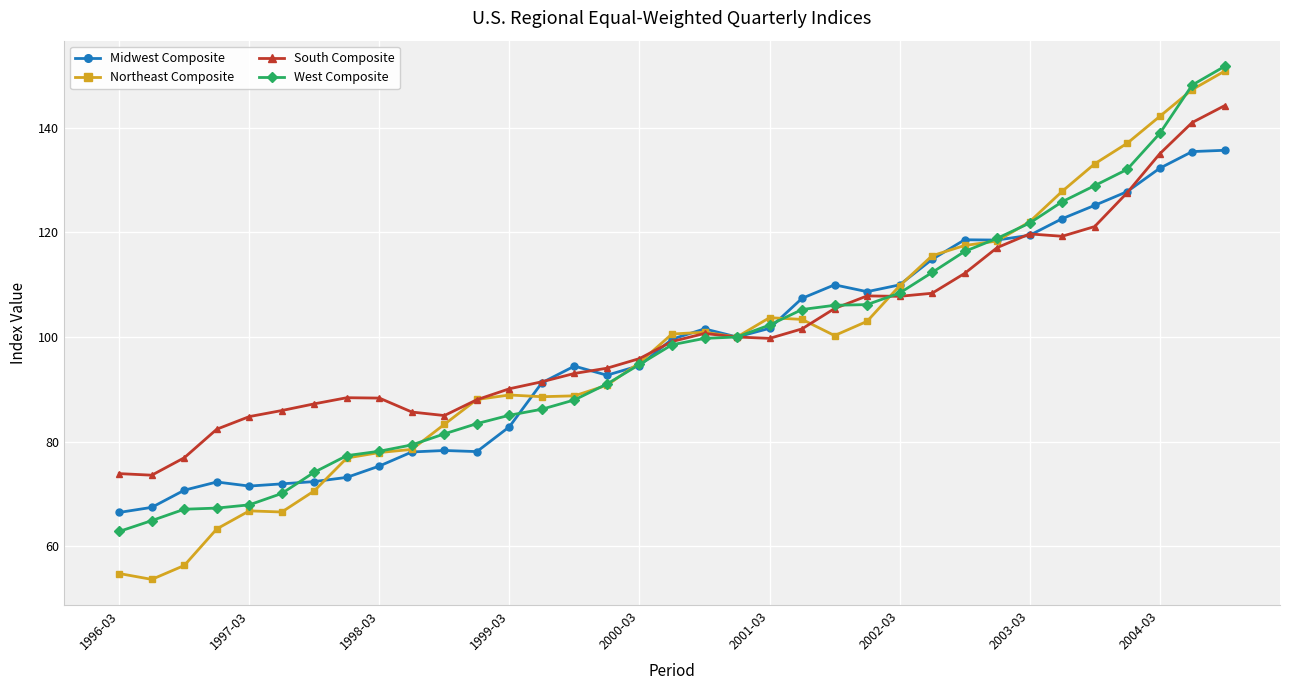

True or false: Northeast Composite has more than 0 interior local peaks.

True